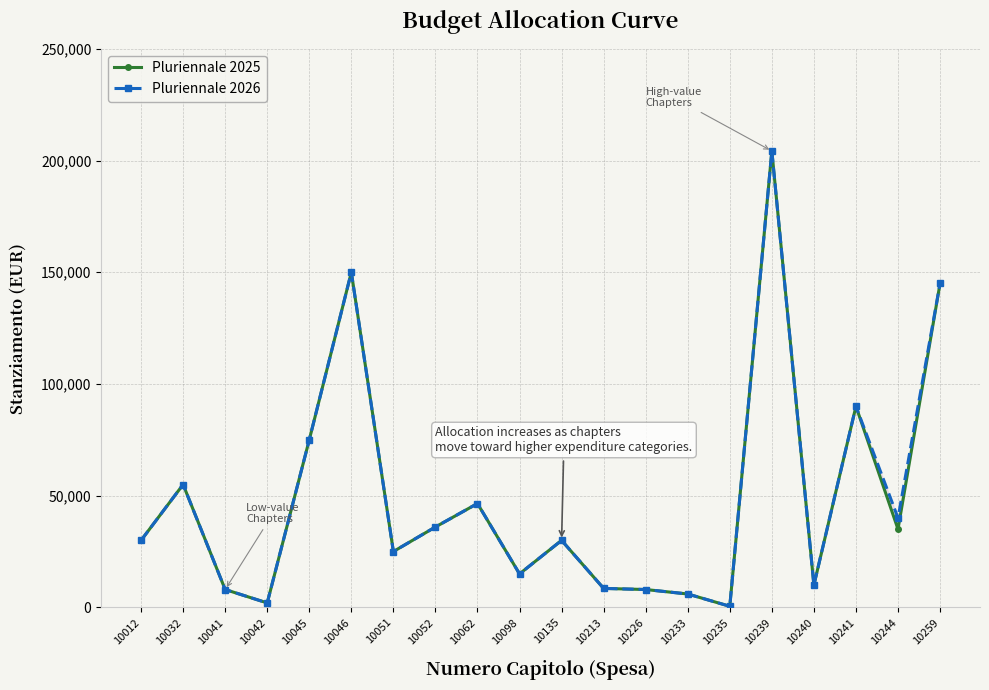

List the labels in order of Pluriennale 2025 value, largest first.

10239, 10046, 10259, 10241, 10045, 10032, 10062, 10052, 10244, 10012, 10135, 10051, 10098, 10240, 10213, 10041, 10226, 10233, 10042, 10235